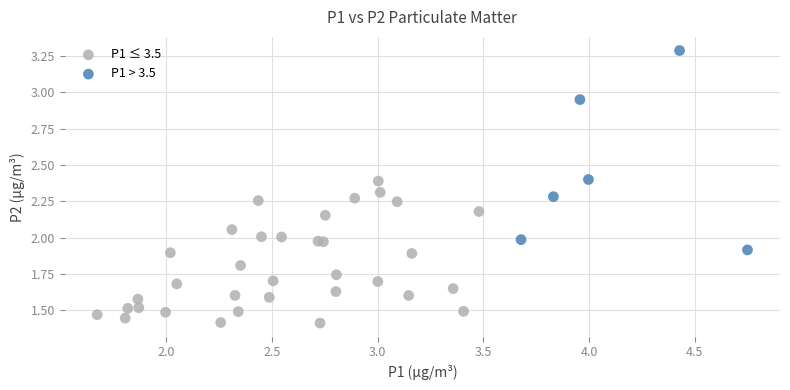

Which series has the widest spread of Y values?

P1 > 3.5